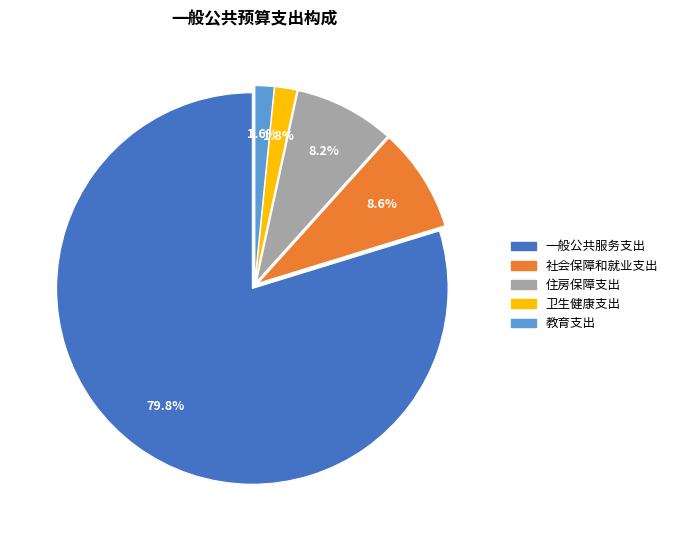

To the nearest percent, what percentage of the pie is 社会保障和就业支出?

9%